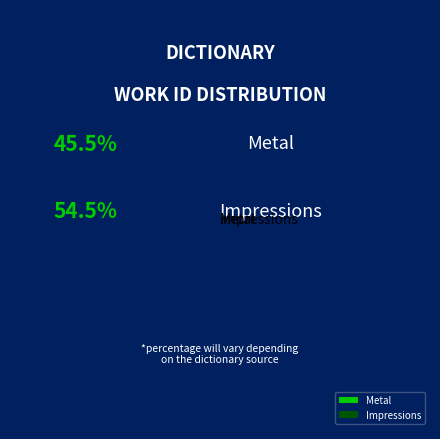

Is it true that Metal is 38% of the pie?

False